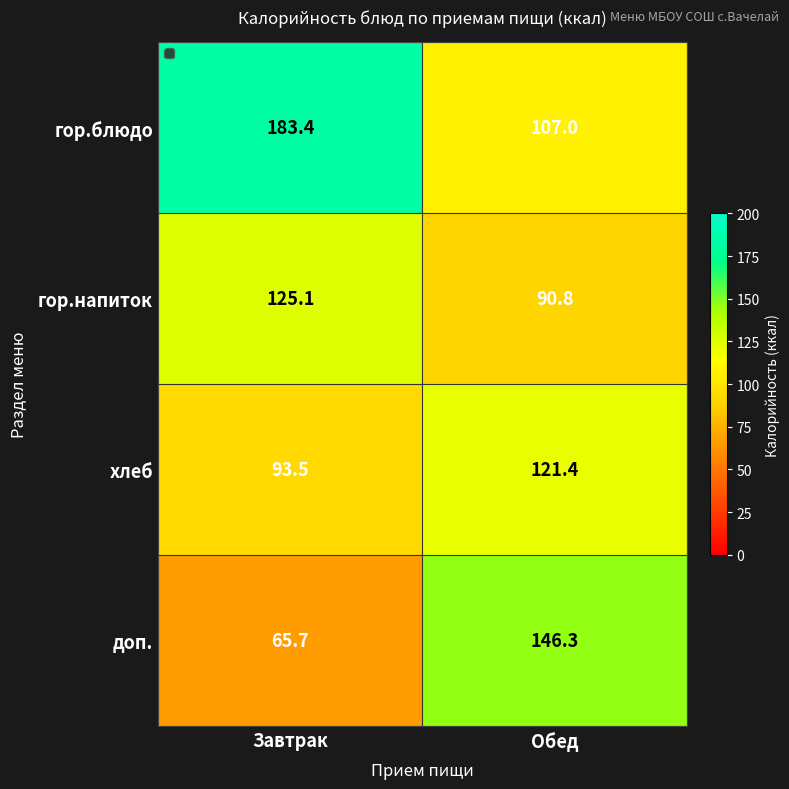

Reading left to right, extract all data points from this chart.

гор.блюдо: 183.4	107.0
гор.напиток: 125.1	90.8
хлеб: 93.5	121.4
доп.: 65.7	146.3